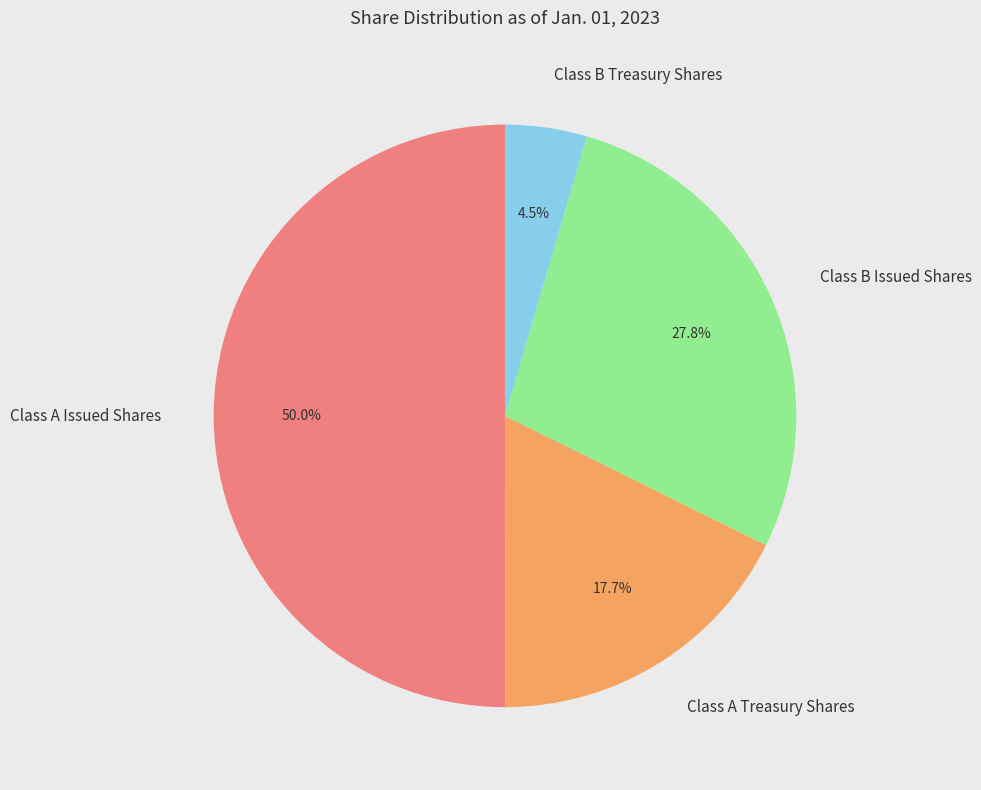

Does Class B Treasury Shares account for over 50% of the chart?

No